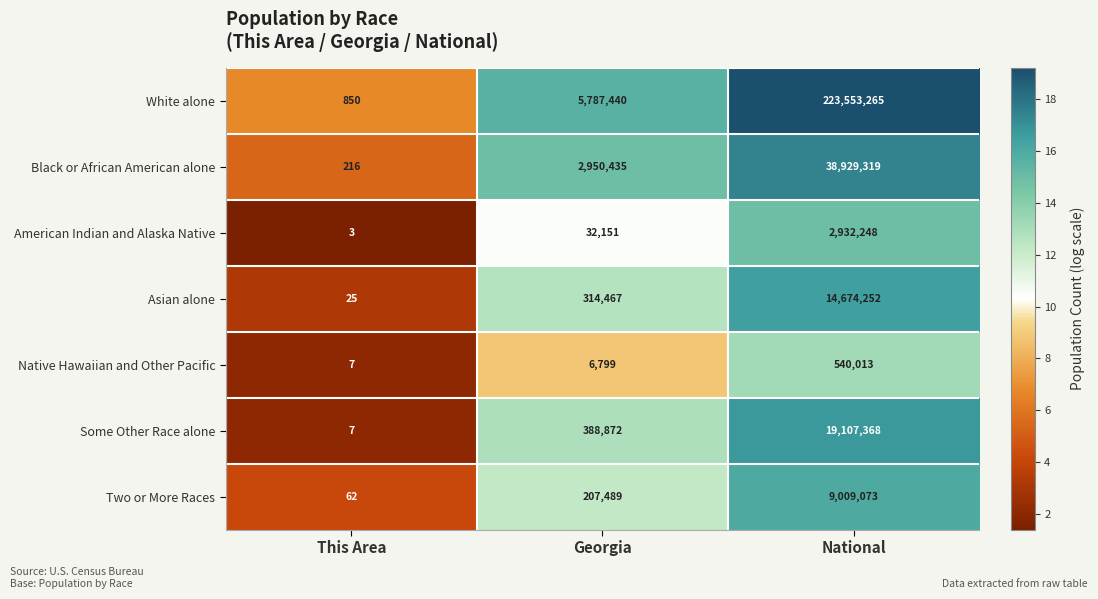

Which series has the largest total across all categories?

White alone